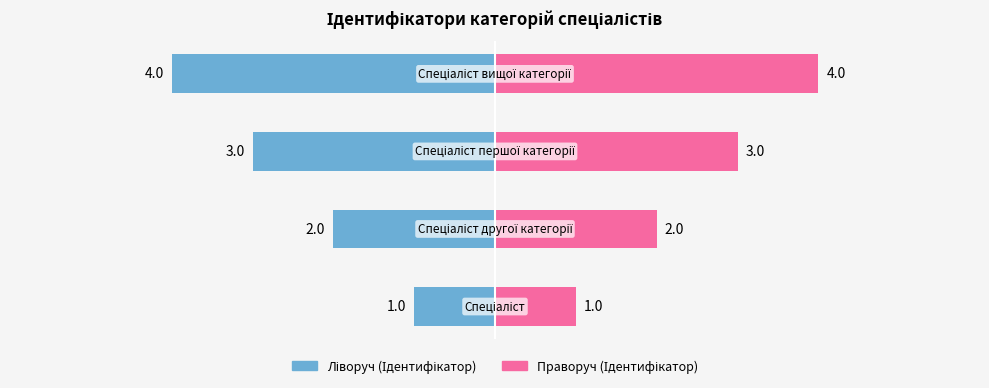

The Ідентифікатор (праворуч) series shows 0 at 0. True or false?

False